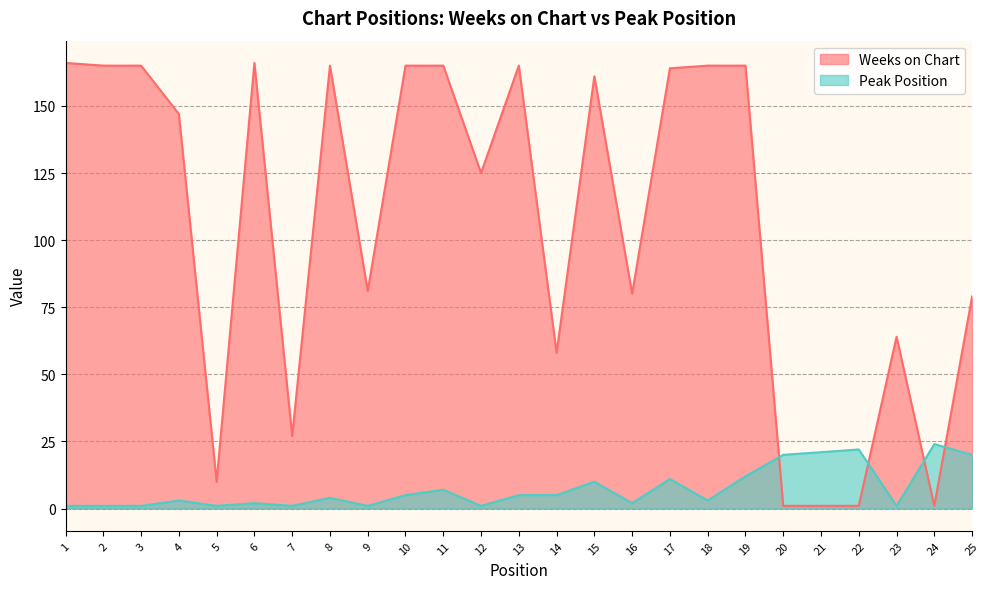

At which category does Weeks on Chart reach its first local valley?

5